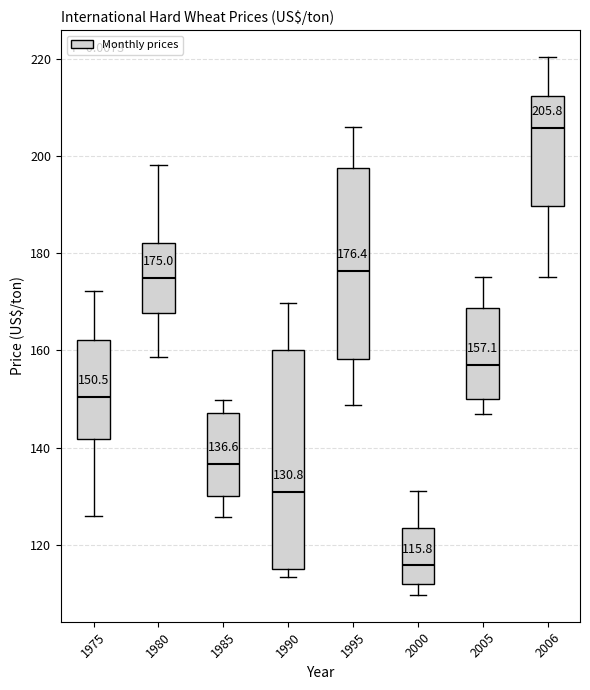

Which box's median line is the lowest?

2000